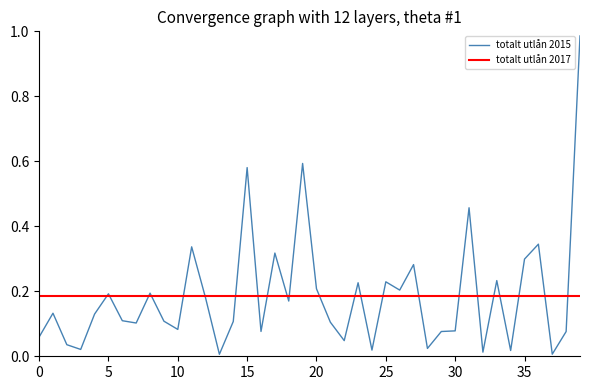

How many data points does each series have?

40